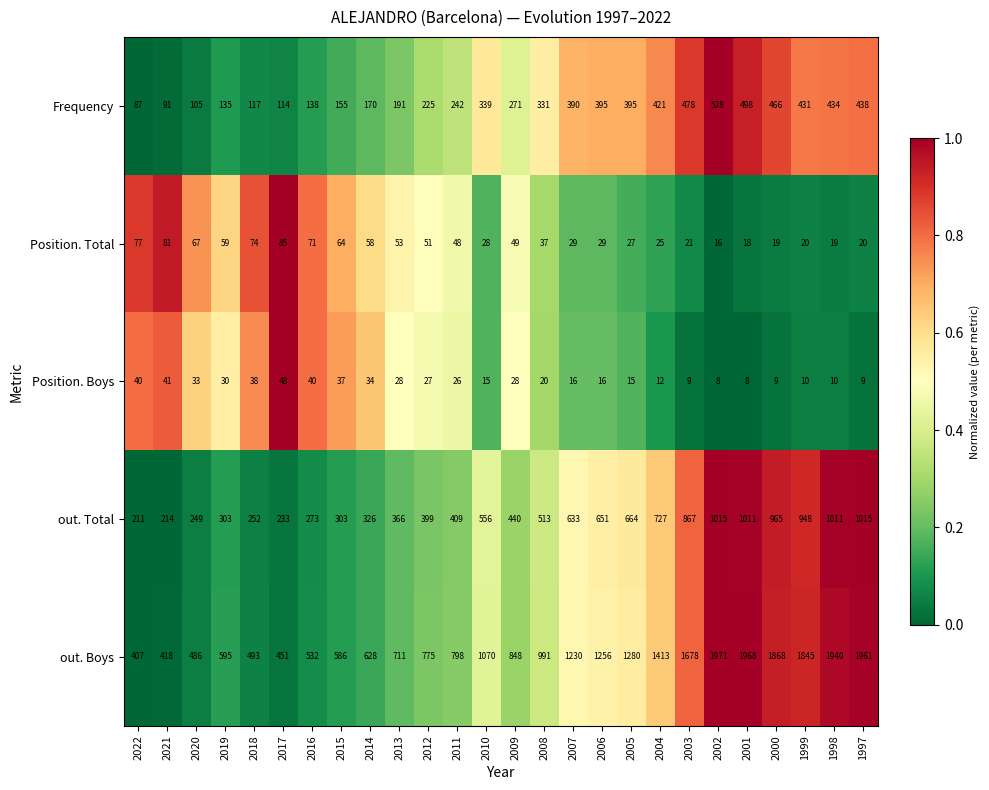

Is the value of out. Total at 2017 greater than the value of Position. Boys at 2020?

Yes